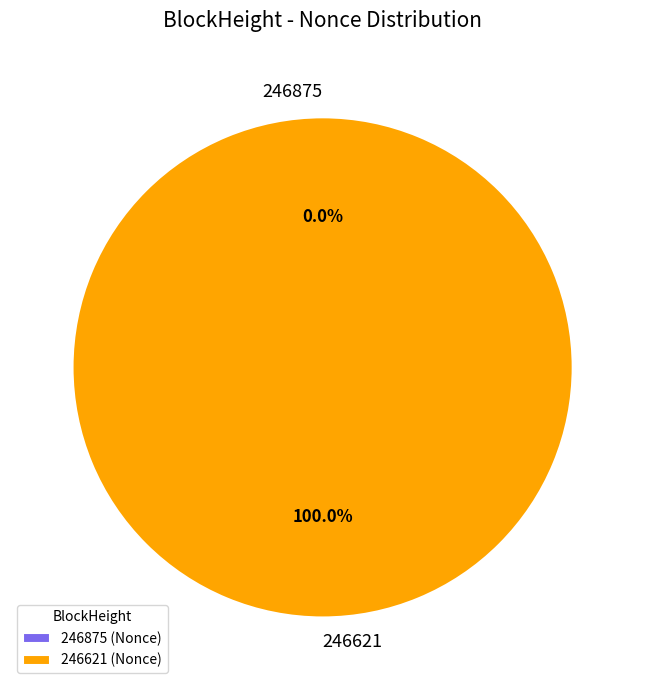

Which category has the smallest portion of the pie?

246875